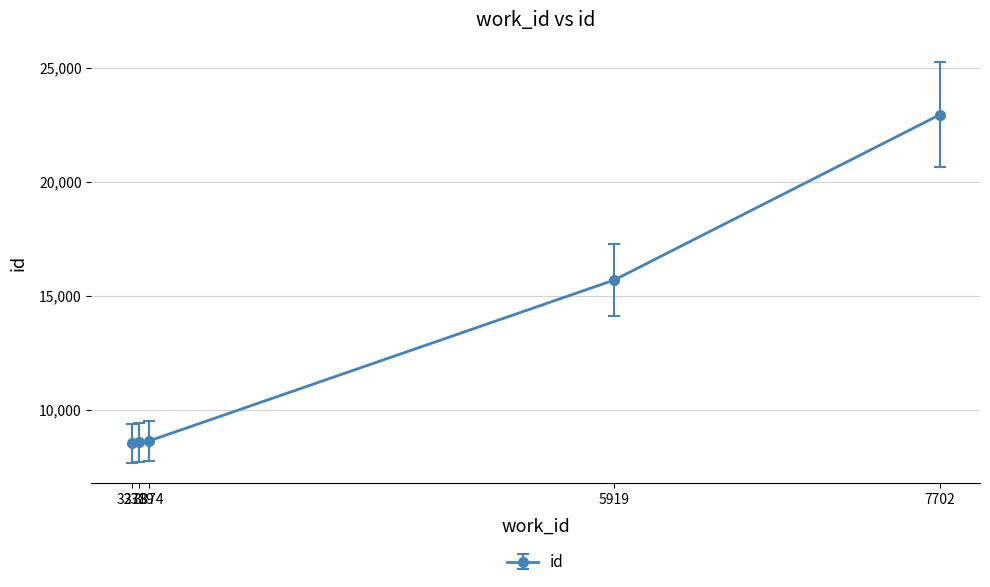

What is the value of the 4th point from the left?

15694